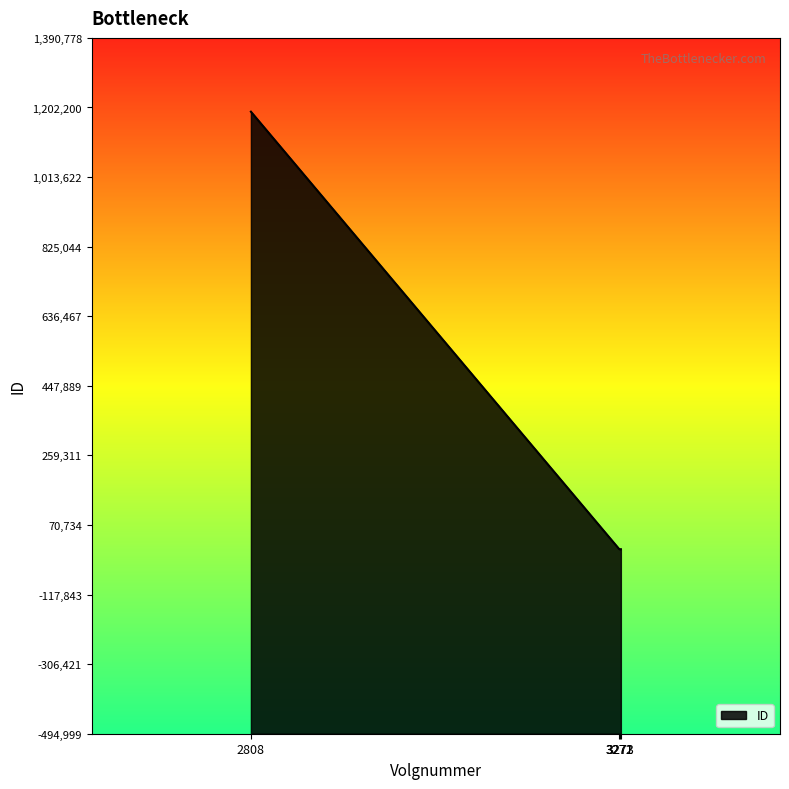

The value at 3273 is 1989. True or false?

False